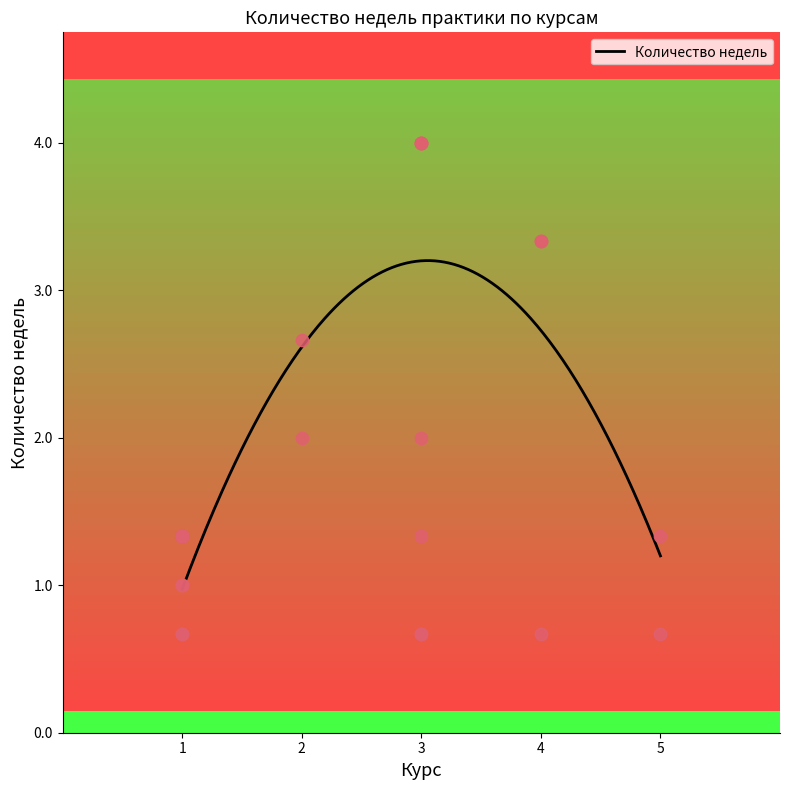

What is the ratio of the value at 1 to the value at 1?

1.0